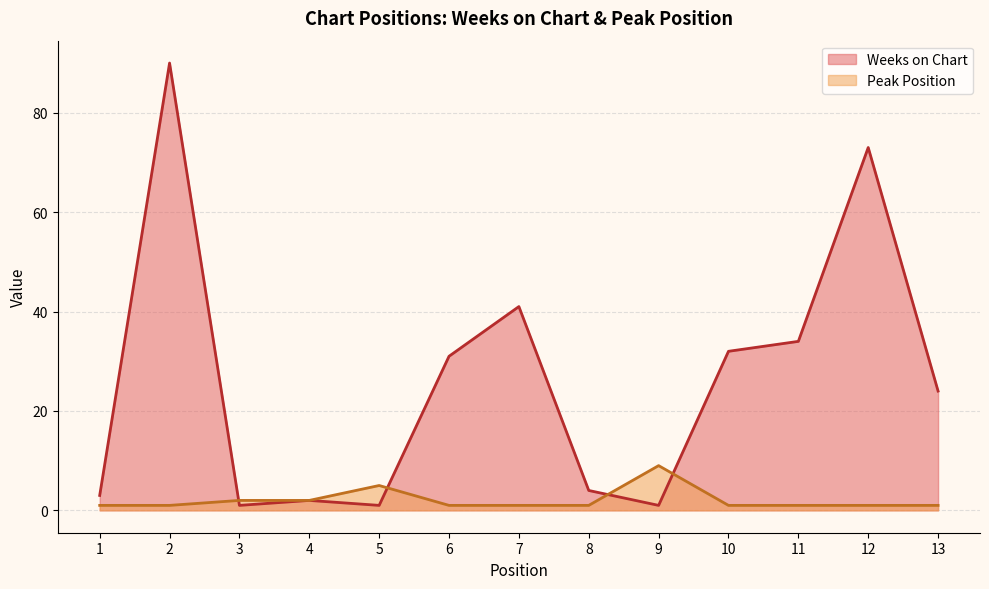

Count the Peak Position values in the range 1 to 2.

11